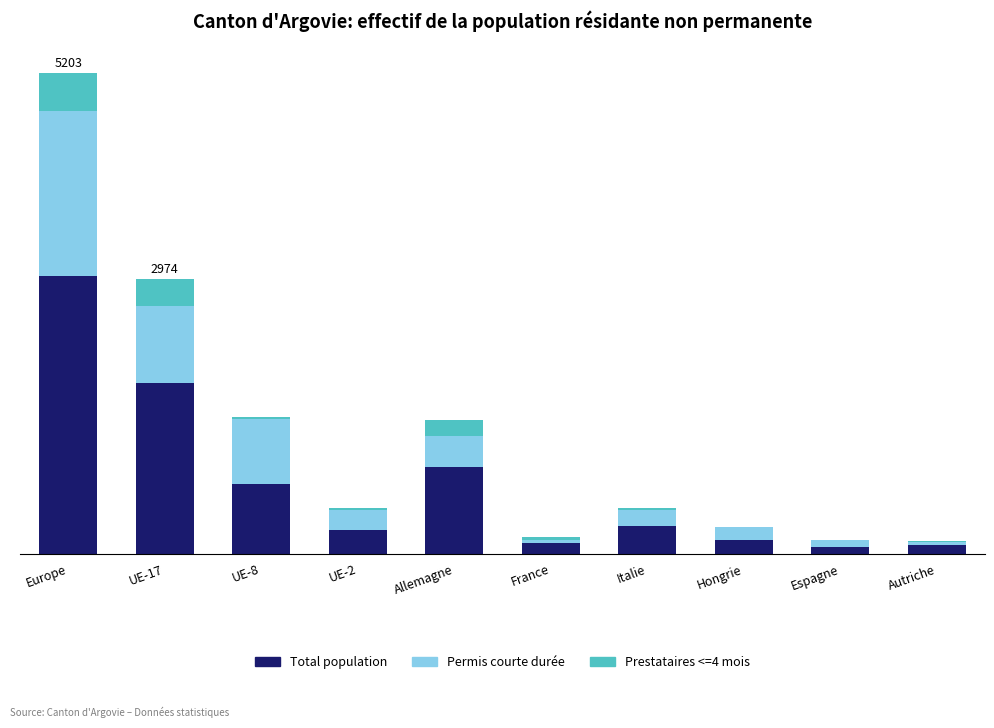

Does the chart contain stacked bars?

Yes